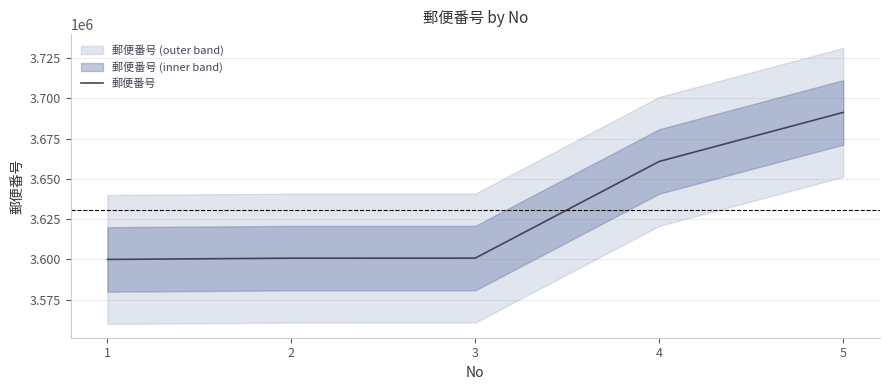

Reading right to left, list all the values displayed in this chart.

5=3691234	4=3660817	3=3600853	2=3600816	1=3600017